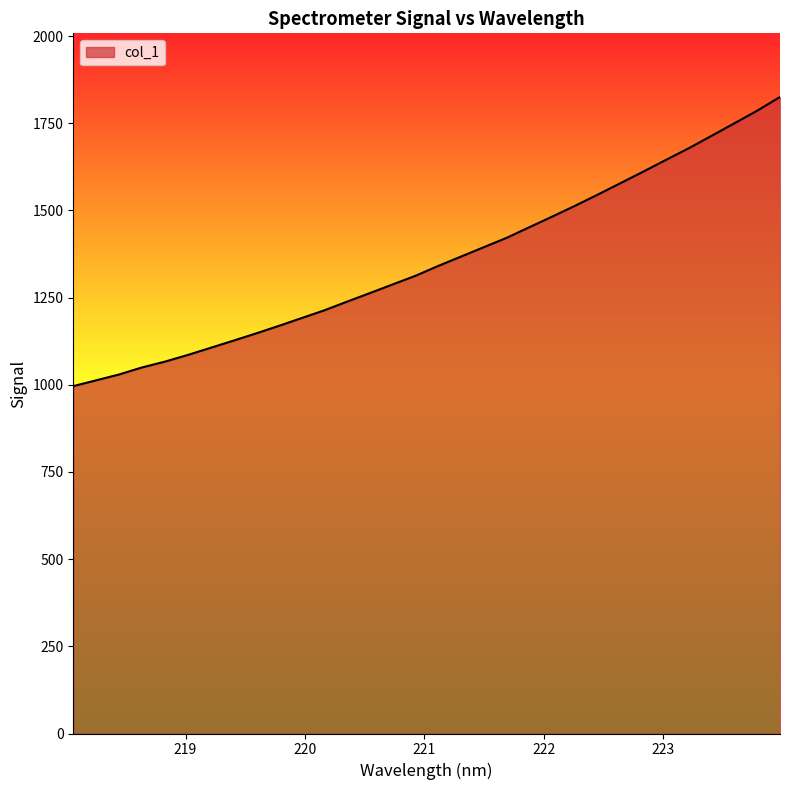

What is the difference between the maximum and minimum values?

829.2